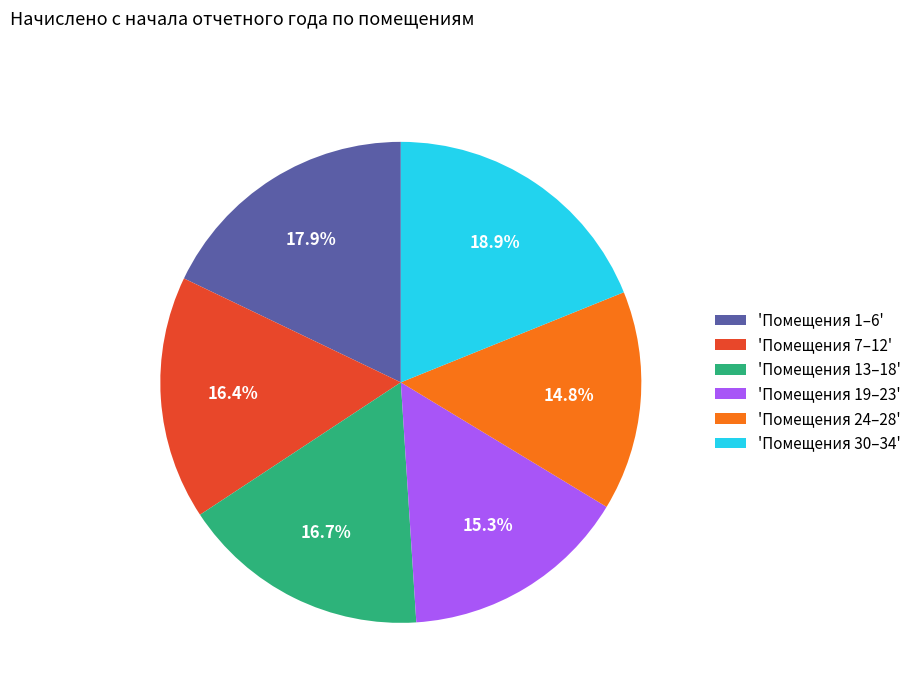

Do 'Помещения 24–28' and 'Помещения 13–18' together represent more than half of the pie?

No